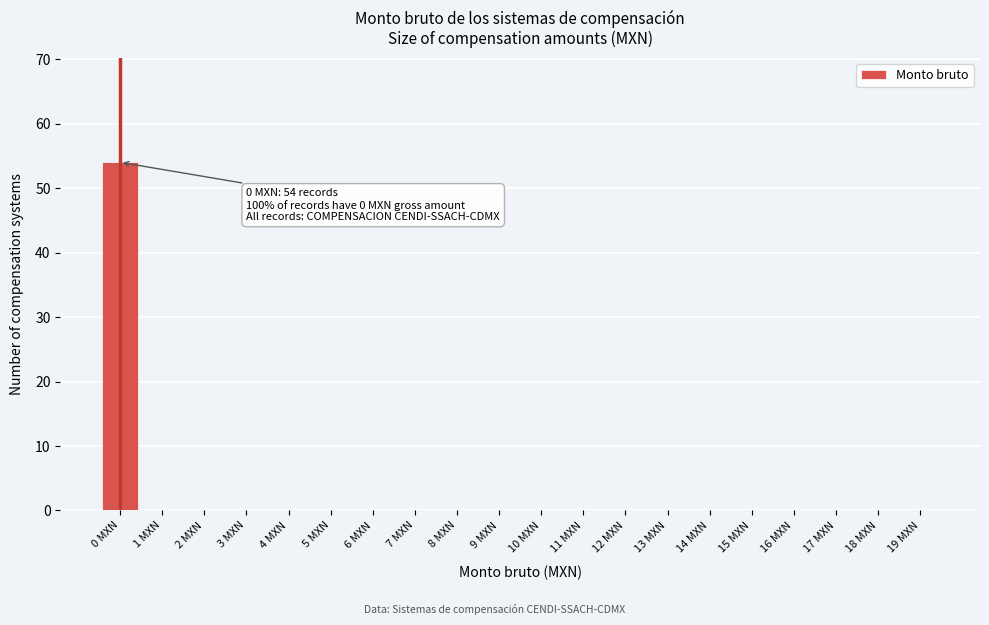

Reading right to left, list all the values displayed in this chart.

19 MXN=0	18 MXN=0	17 MXN=0	16 MXN=0	15 MXN=0	14 MXN=0	13 MXN=0	12 MXN=0	11 MXN=0	10 MXN=0	9 MXN=0	8 MXN=0	7 MXN=0	6 MXN=0	5 MXN=0	4 MXN=0	3 MXN=0	2 MXN=0	1 MXN=0	0 MXN=54